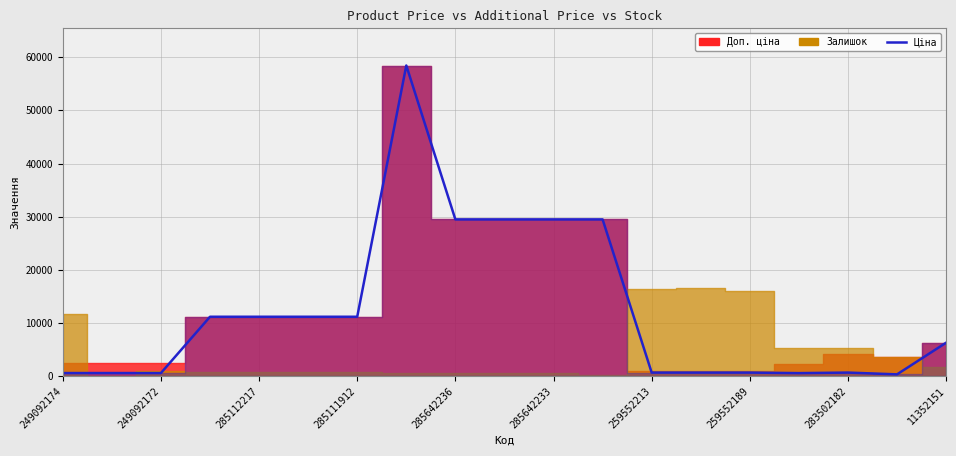

The value at 13 is 1149.6. True or false?

False